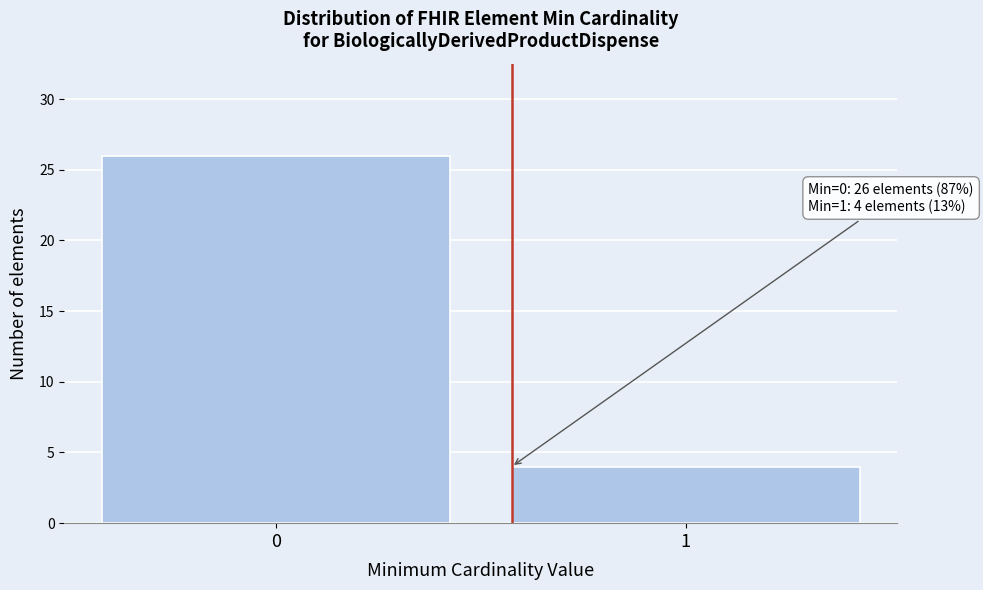

Reading right to left, transcribe all the data shown in this chart.

1=4	0=26